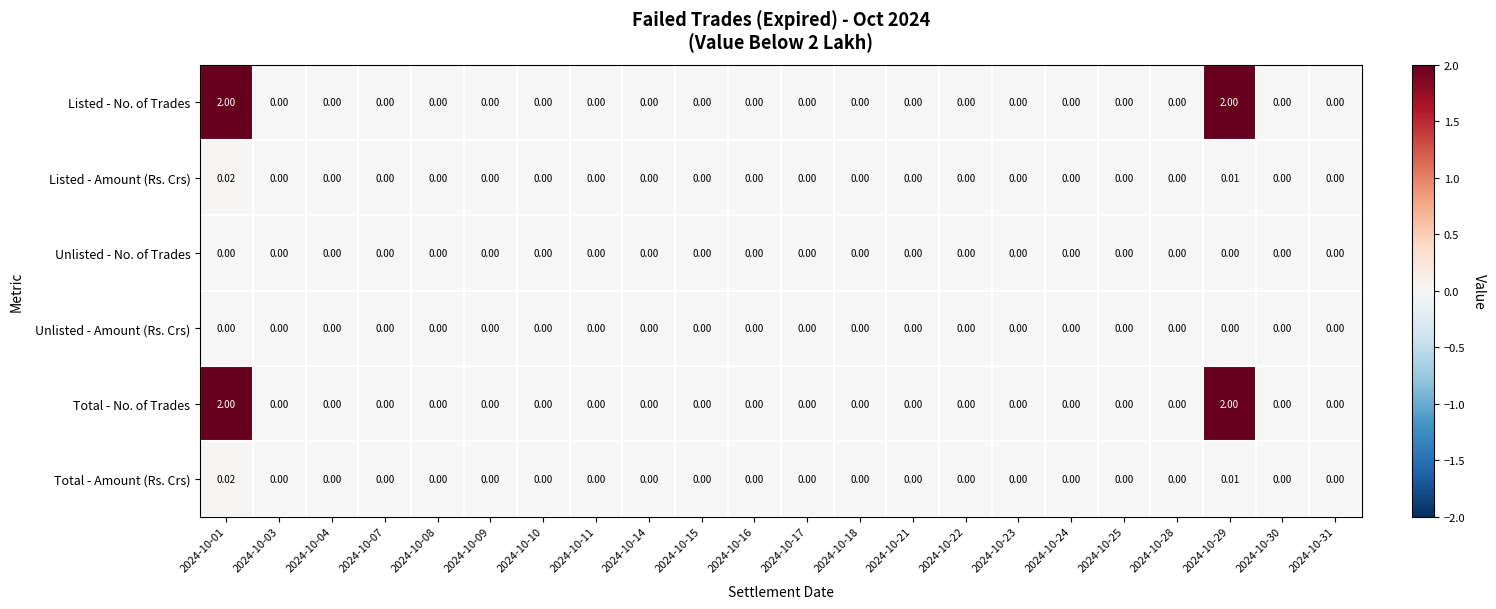

Is the value of Total - No. of Trades at 2024-10-01 greater than the value of Unlisted - No. of Trades at 2024-10-09?

Yes